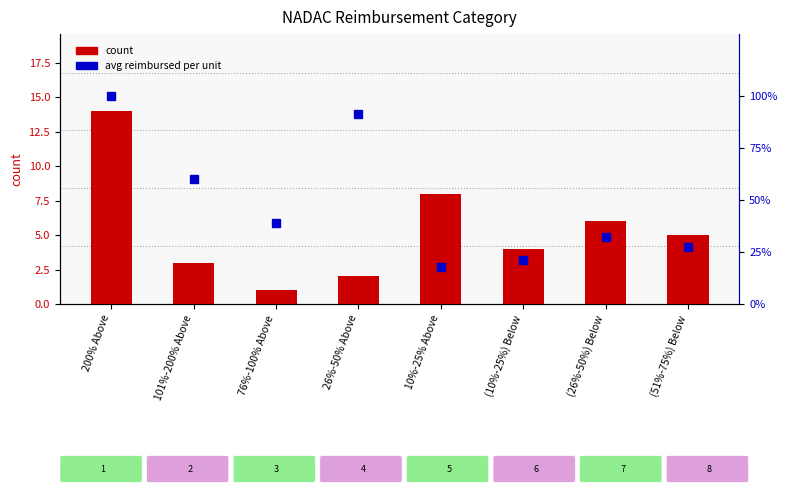

What is the average value?

5